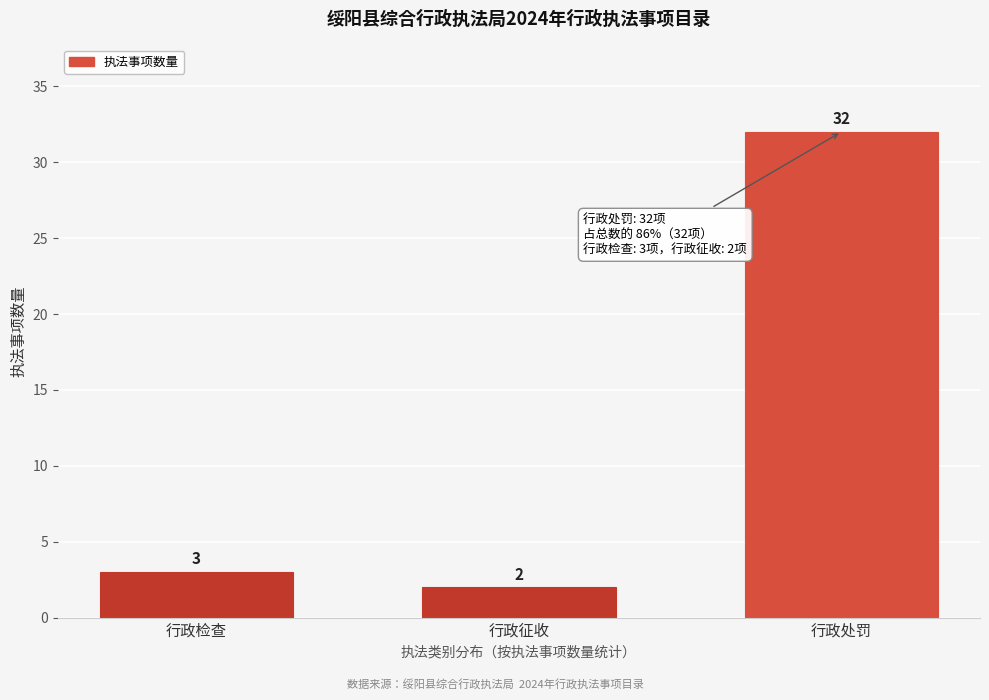

Reading right to left, what are all the values shown in this chart?

行政处罚=32	行政征收=2	行政检查=3